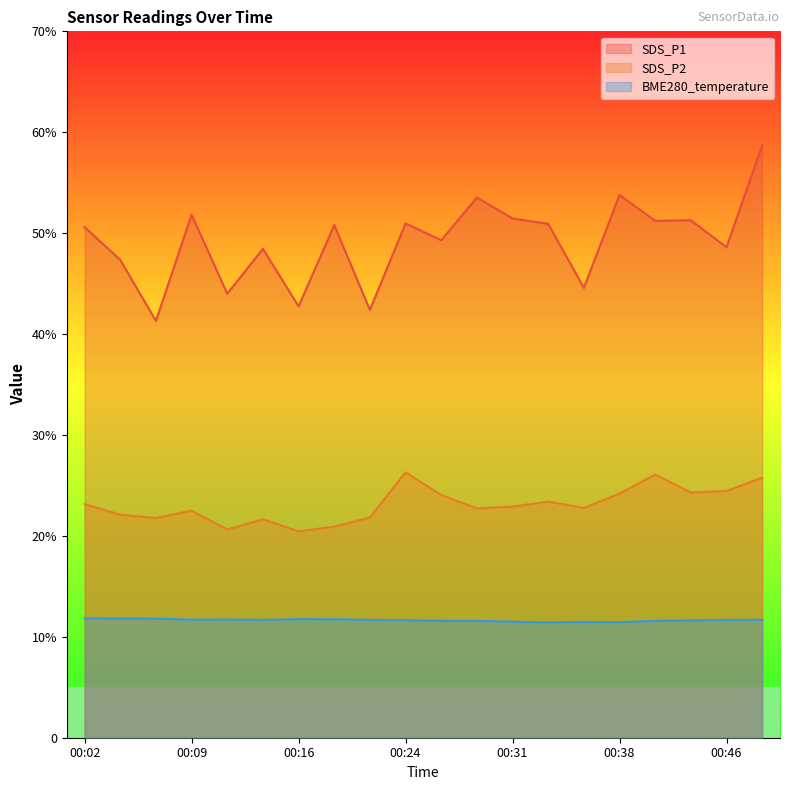

Which series changed the most between 00:21 and 00:33?

SDS_P1